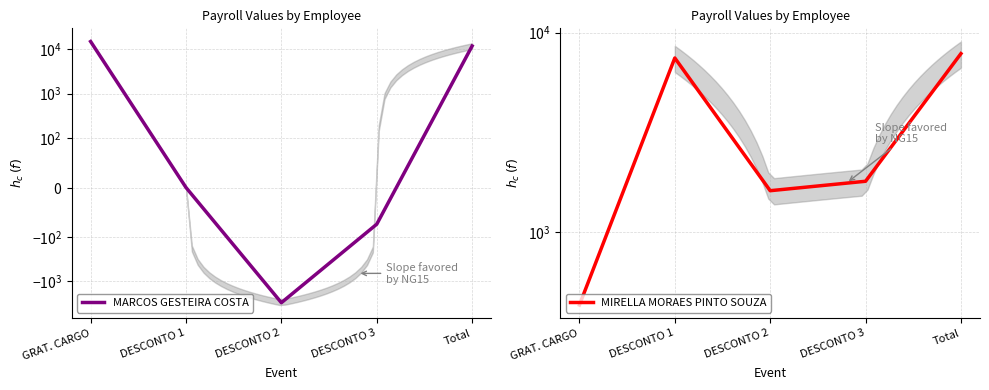

The value of MIRELLA MORAES PINTO SOUZA at Total is 5179.5. True or false?

False